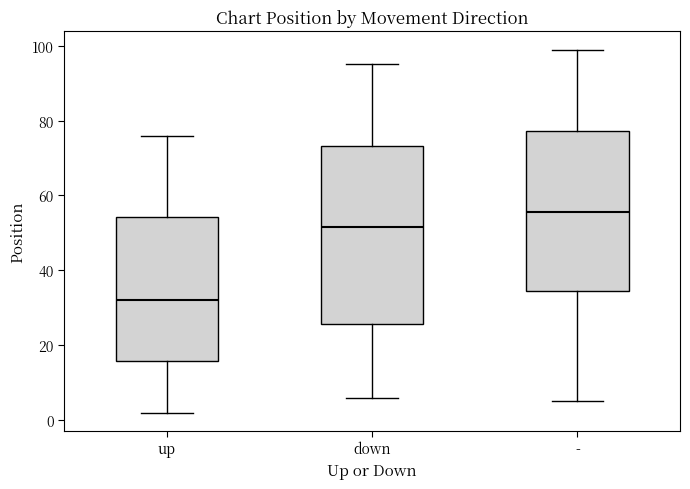

Where does the upper whisker of the box for up end on the y-axis? The values are not printed on the chart, so give them approximately, as read against the axis.

76